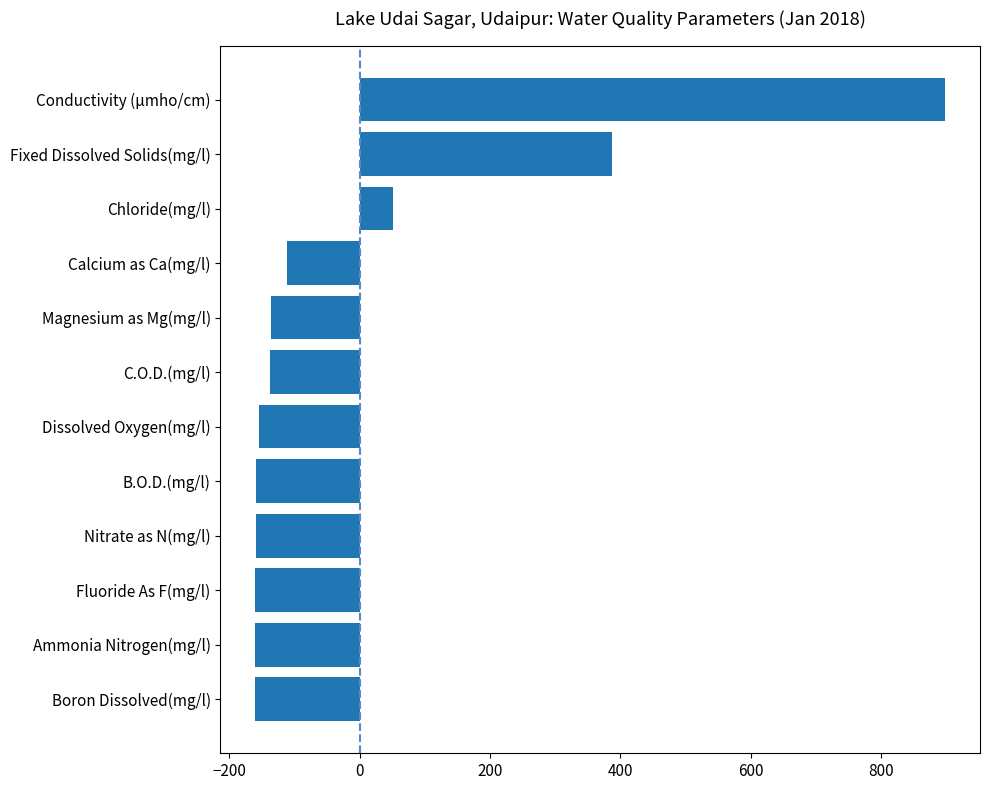

What is the approximate value at Conductivity (µmho/cm)?

899.1